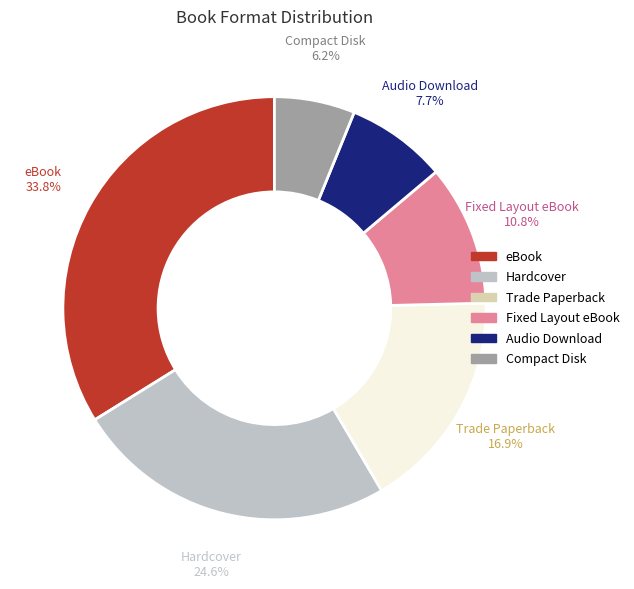

How many segments does this pie chart have?

6